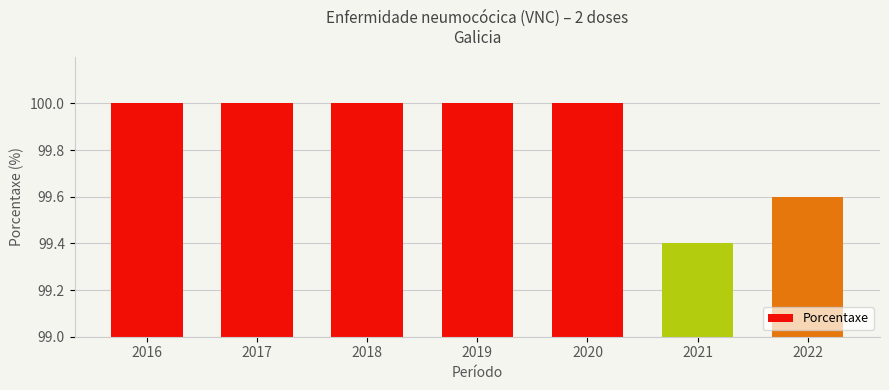

Is it true that the value at 2018 is 100.0?

True